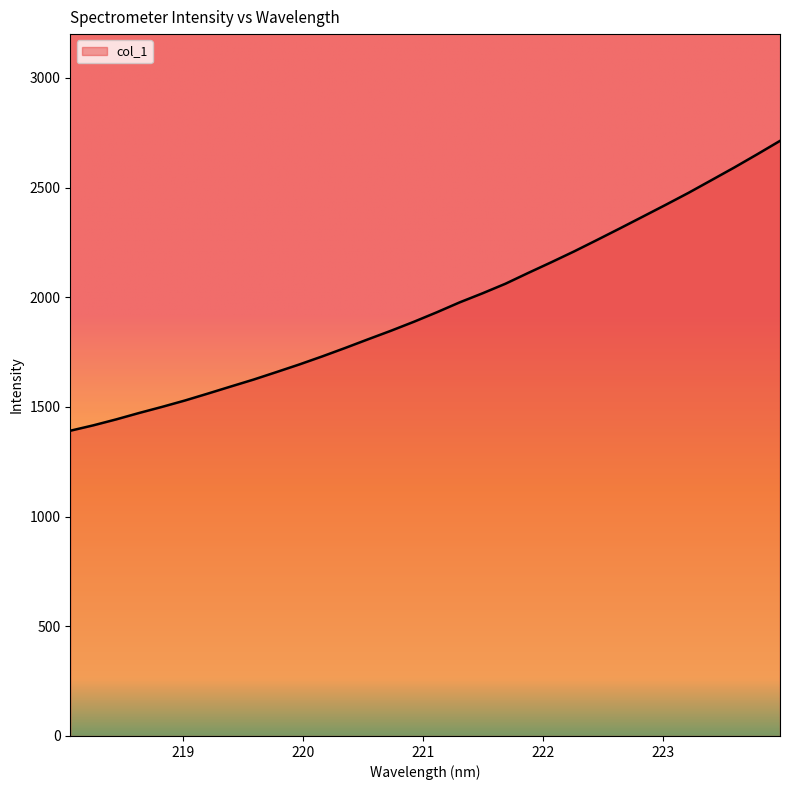

What is the smallest value displayed?

1391.7